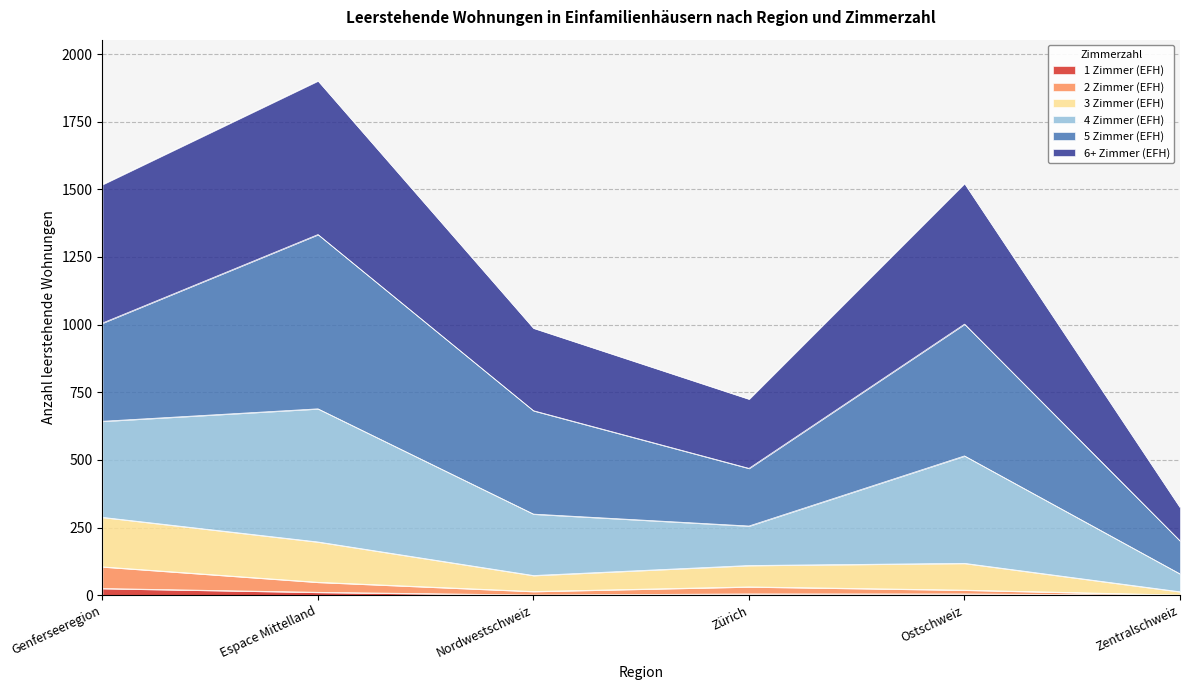

What are all the series names shown in the legend?

1 Zimmer (EFH), 2 Zimmer (EFH), 3 Zimmer (EFH), 4 Zimmer (EFH), 5 Zimmer (EFH), 6+ Zimmer (EFH)